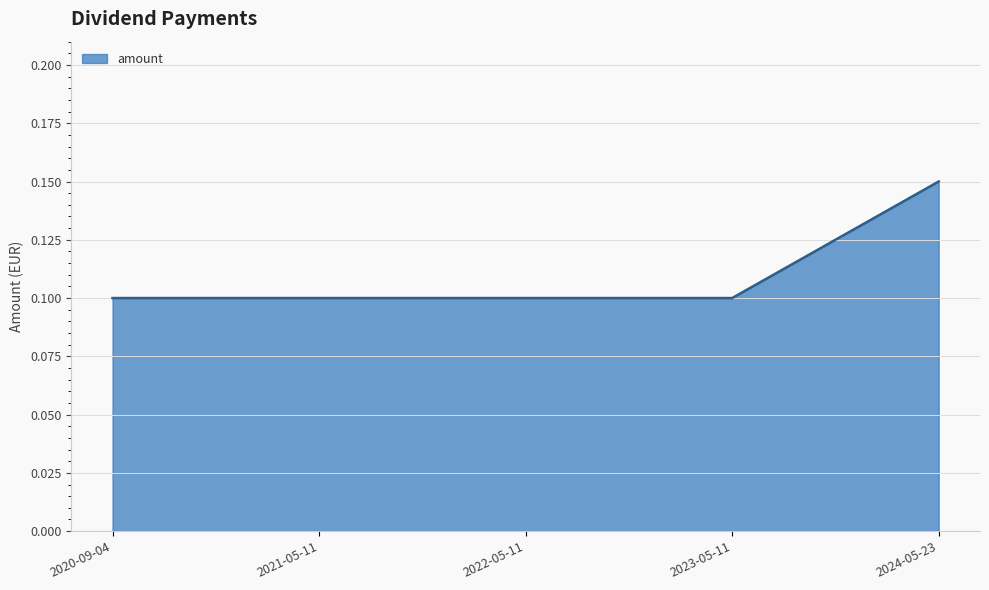

What position from the right is 2020-09-04?

5